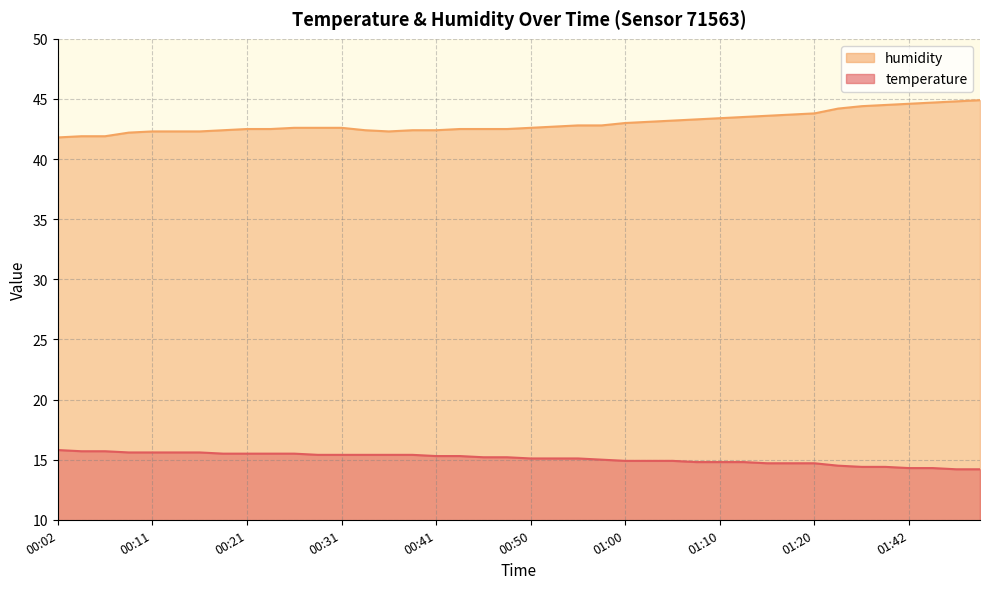

What is the sum of all temperature values?

603.4